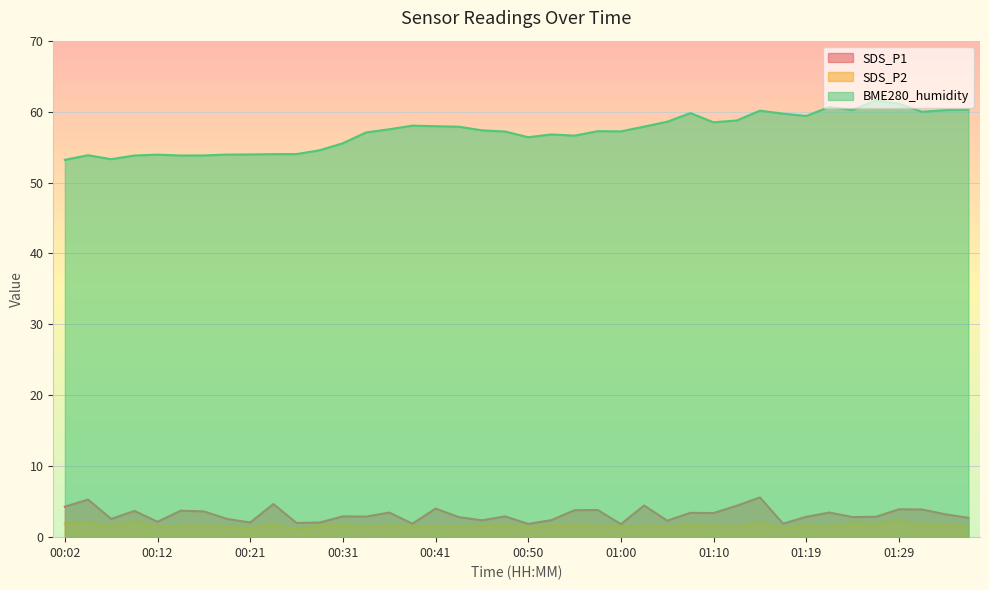

What is the difference between the highest and lowest values at 01:07?

58.1